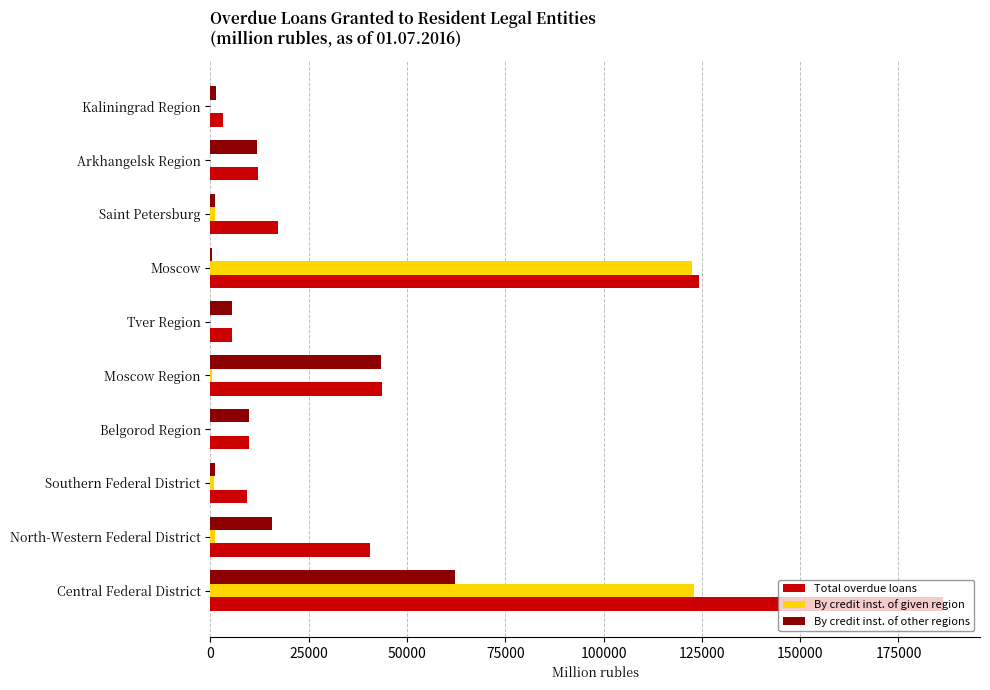

What is the sum of all Total overdue loans values?

451667